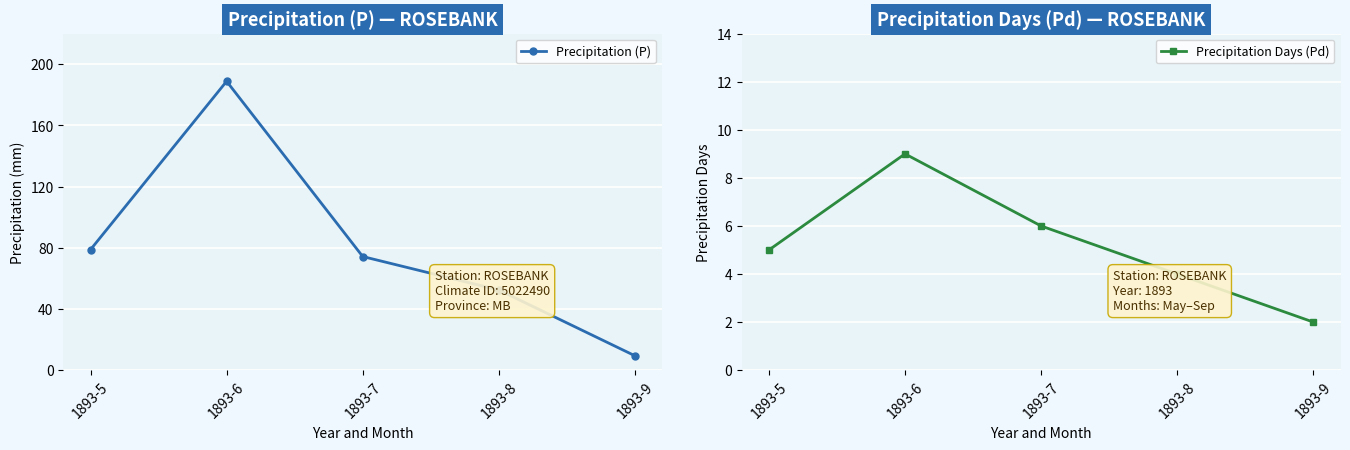

What is the difference between the second highest and second lowest values in the Precipitation (P) series?

26.4